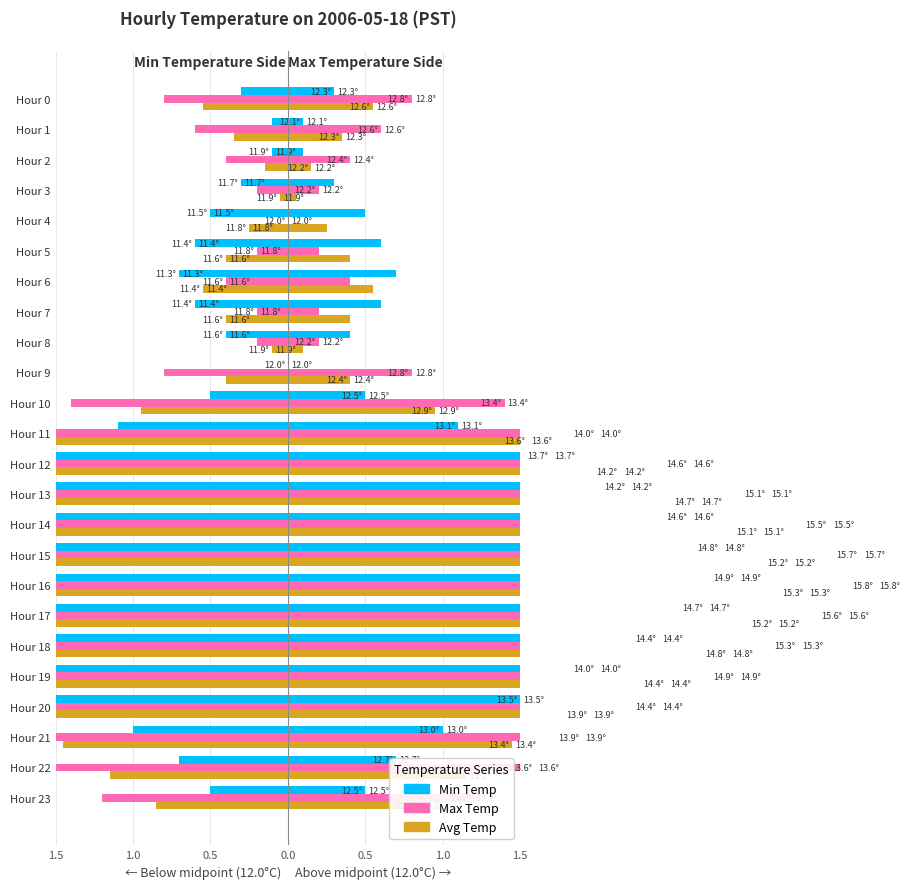

At Hour 0, list the series in order from smallest to largest.

Min Temp, Avg Temp, Max Temp